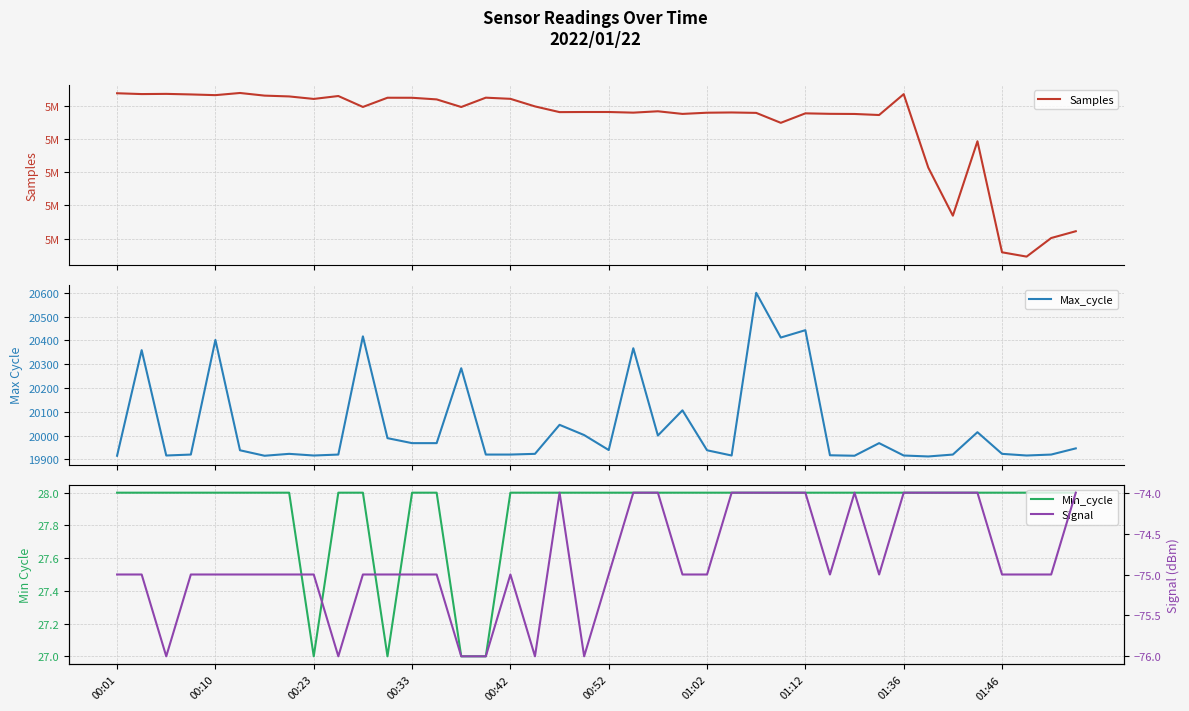

What is the lowest value of the Max_cycle series?

19912